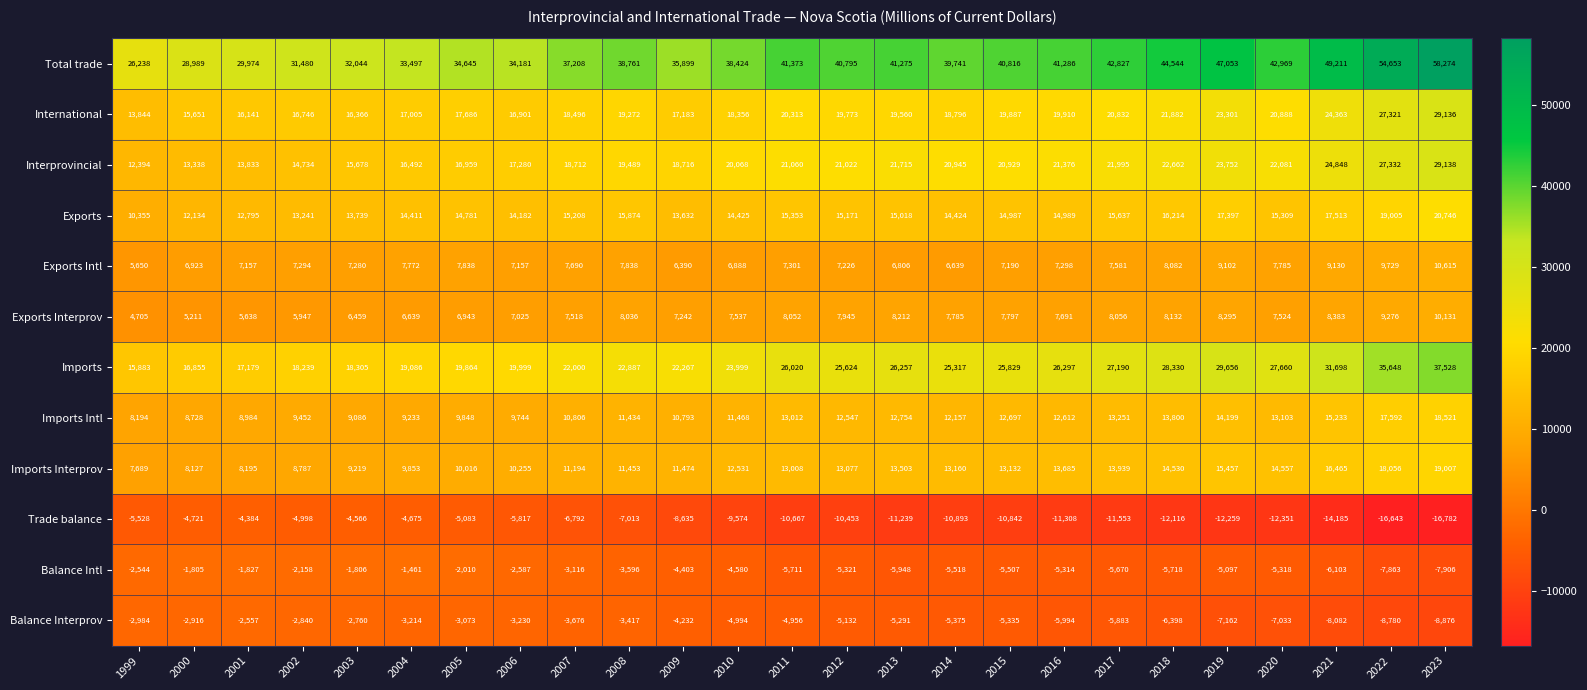

At 2000, list the series in order from smallest to largest.

Trade balance, Balance Interprov, Balance Intl, Exports Interprov, Exports Intl, Imports Interprov, Imports Intl, Exports, Interprovincial, International, Imports, Total trade